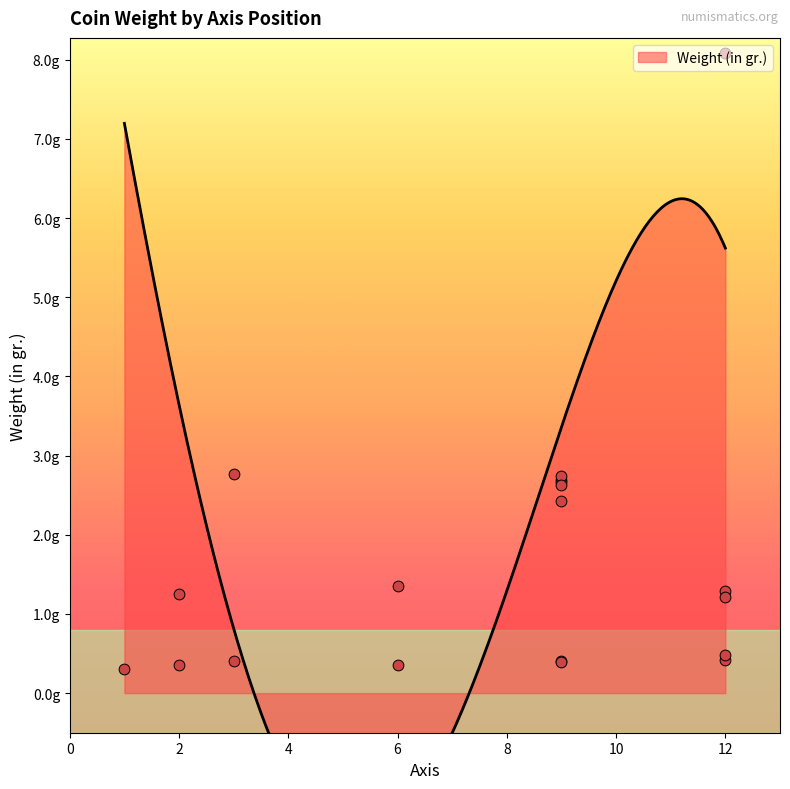

Which has a higher value, 9 or 6?

9